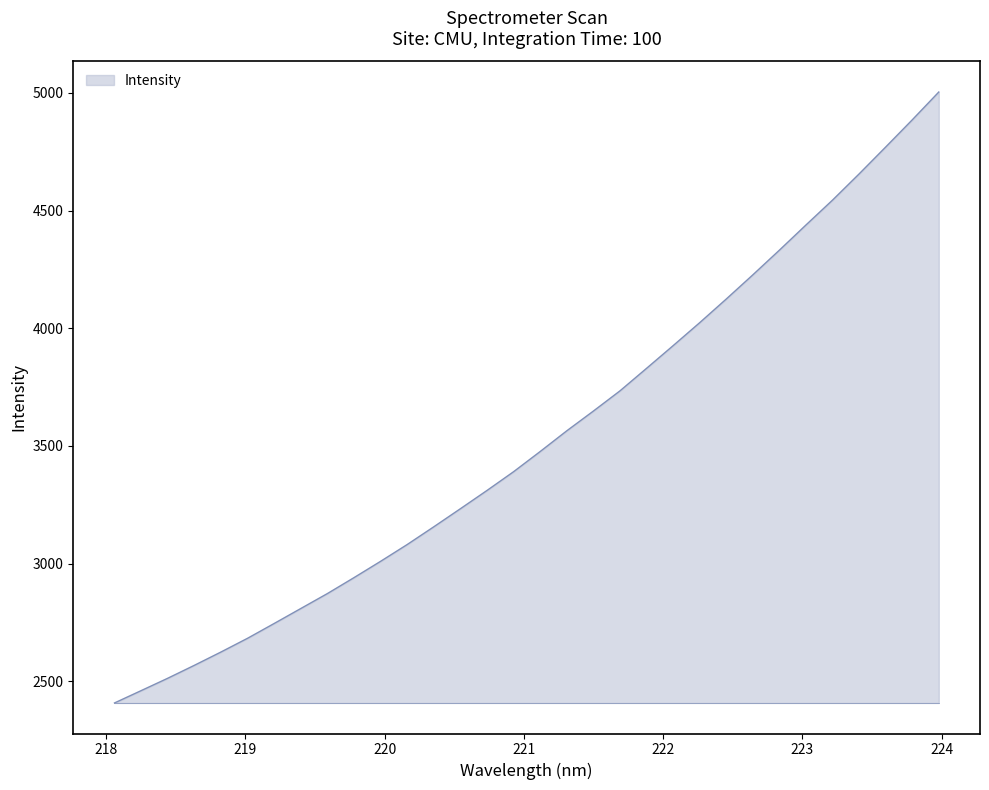

What is the smallest value displayed?

2407.5